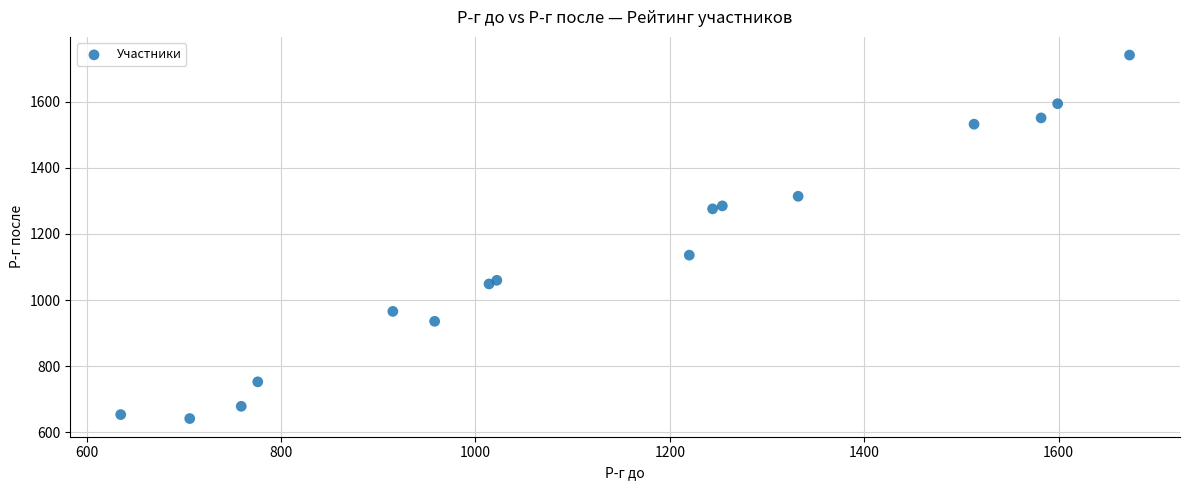

What Y value in the scatter plot is closest to 1191?

1136